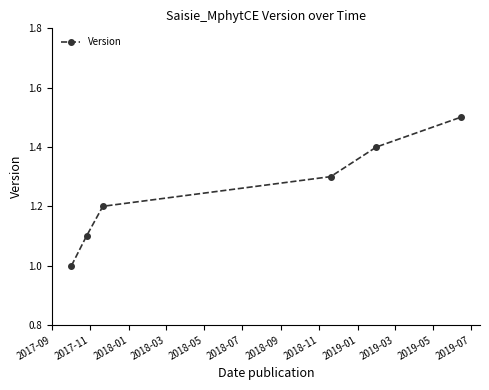

What is the difference between the maximum and minimum values?

0.5